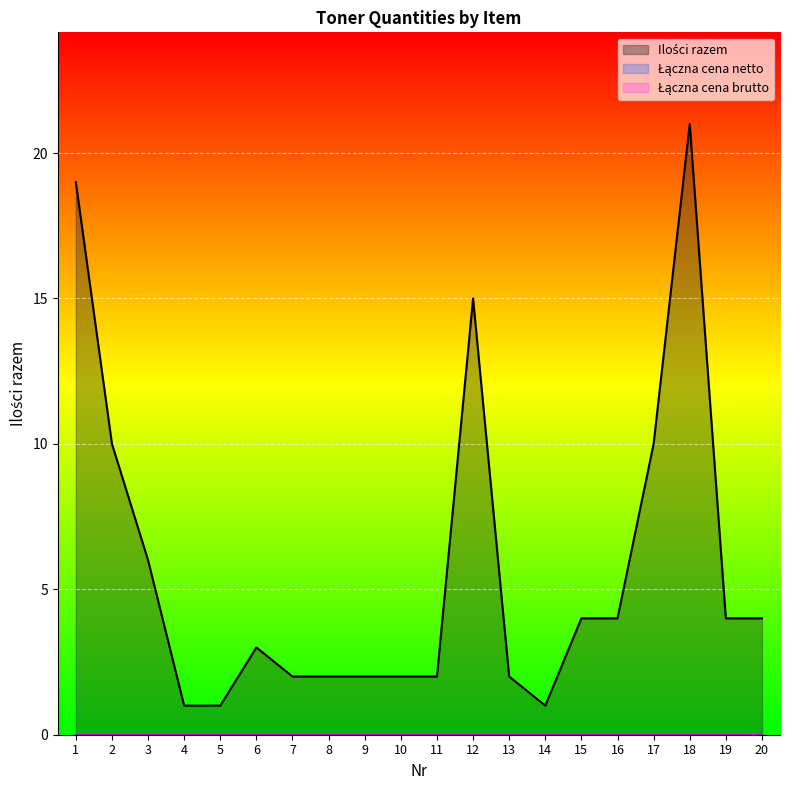

Count the number of categories in the chart.

20